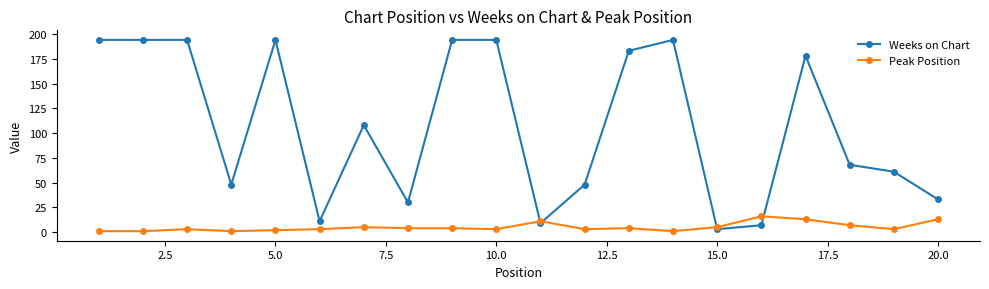

List the series in order of their peak value, lowest first.

Peak Position, Weeks on Chart